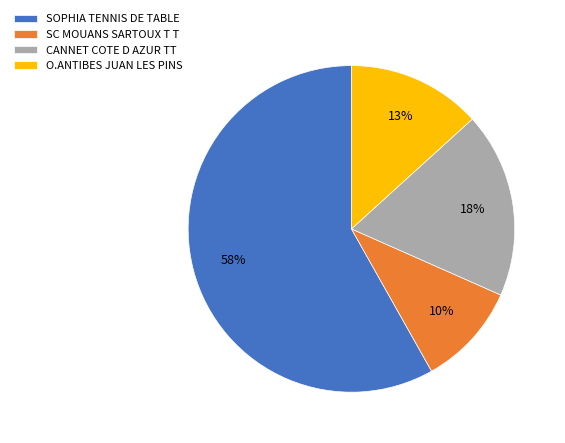

Does SC MOUANS SARTOUX T T account for over 50% of the chart?

No